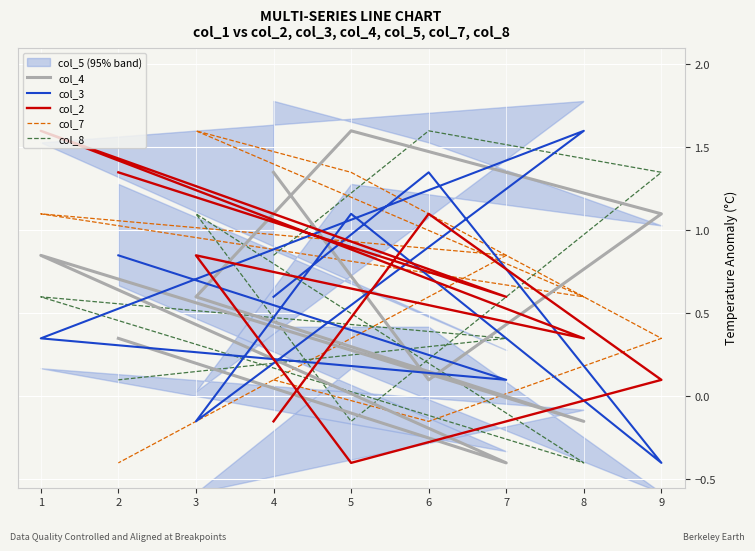

The value of col_2 at 6 is 0.3. True or false?

False